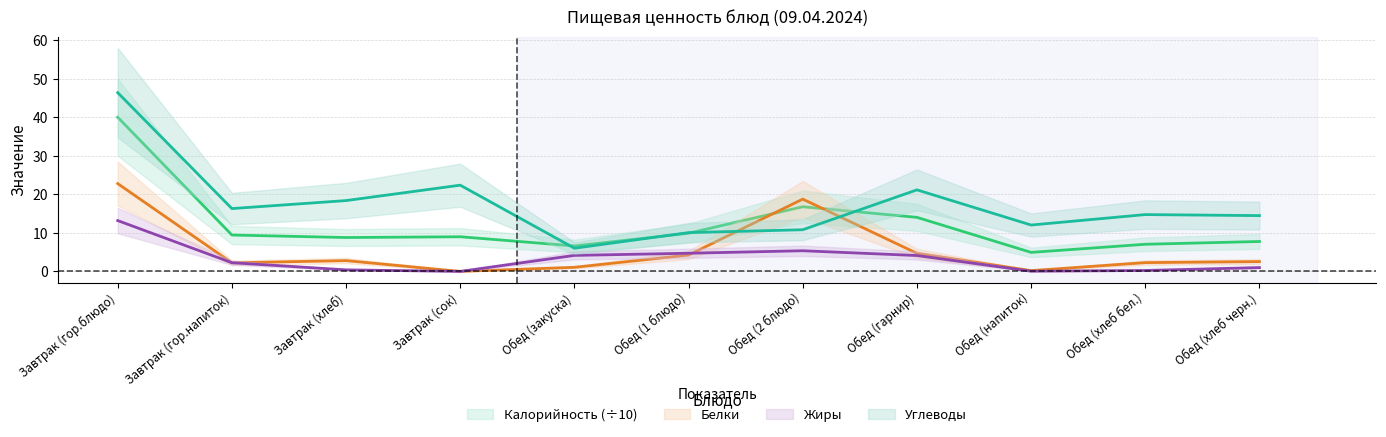

What is the approximate value of Жиры at Обед (гарнир)?

4.1